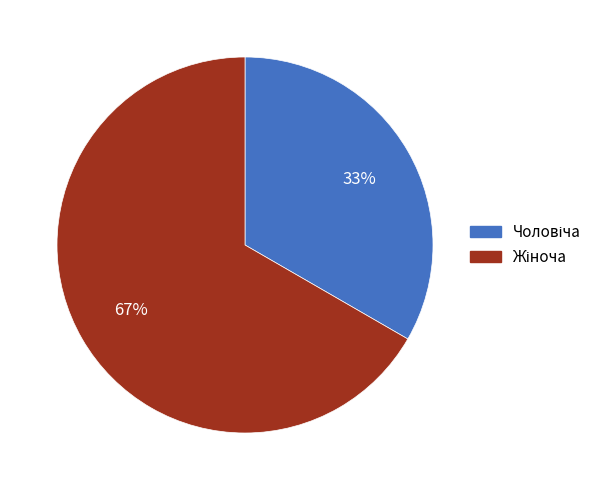

To the nearest percent, what is the average slice percentage?

50%